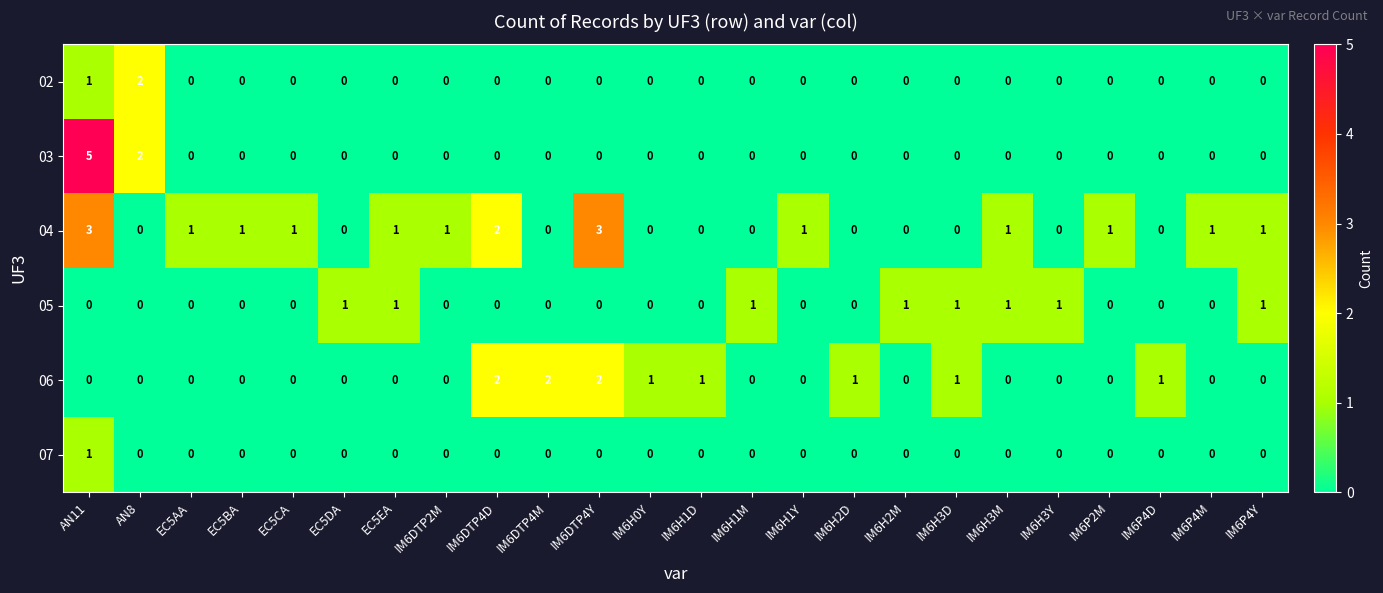

Where does the 04 series first go above 1?

AN11